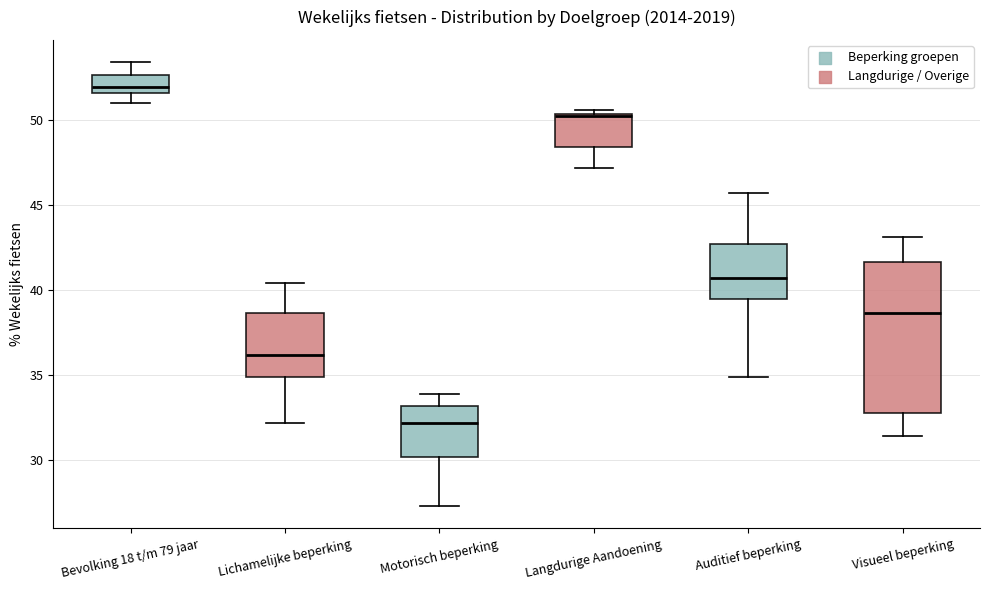

Reading left to right, transcribe this box plot: for each box, give where its median line is, the range the box spans, and where its two whiskers end, as read against the y-axis. The values are not printed on the chart, so give them approximately, as read against the axis.

Bevolking 18 t/m 79 jaar: median 52.0, box 51.5 to 52.5, whiskers 51.0 to 53.5
Lichamelijke beperking: median 36.0, box 35.0 to 38.5, whiskers 32.0 to 40.5
Motorisch beperking: median 32.0, box 30.0 to 33.0, whiskers 27.5 to 34.0
Langdurige Aandoening: median 50.5, box 48.5 to 50.5, whiskers 47.0 to 50.5 (just above the box's upper edge)
Auditief beperking: median 40.5, box 39.5 to 42.5, whiskers 35.0 to 45.5
Visueel beperking: median 38.5, box 33.0 to 41.5, whiskers 31.5 to 43.0